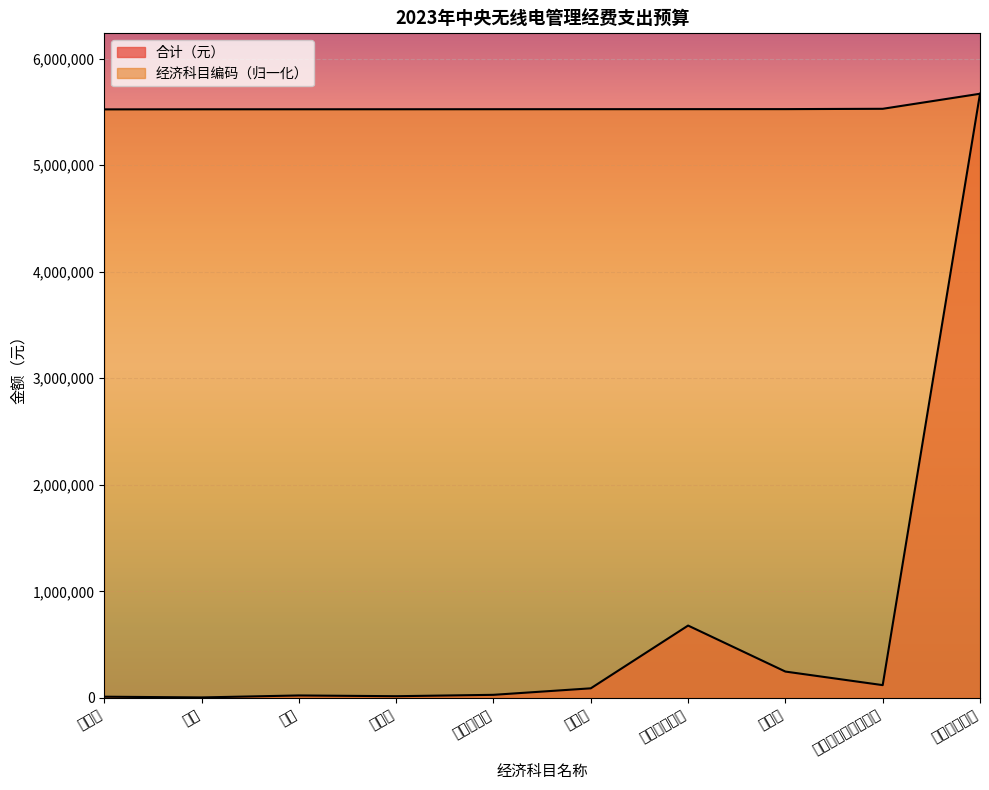

True or false: 经济科目编码 and 合计（元） intersect in this chart.

False